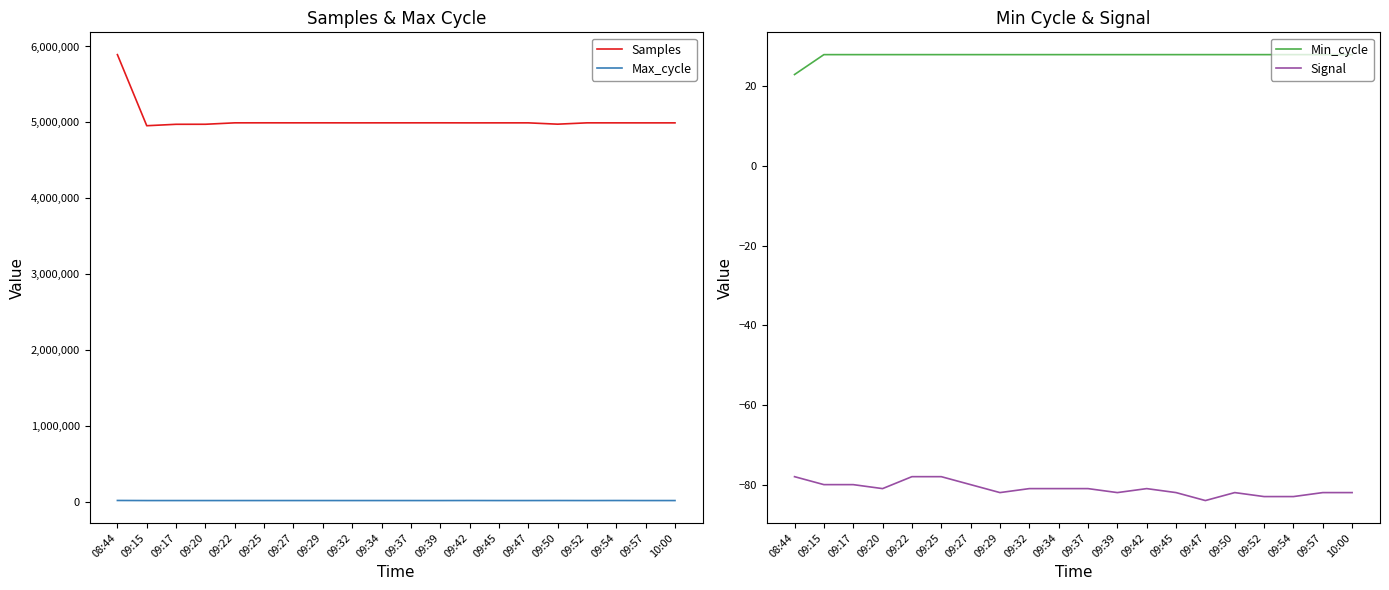

What is the minimum value shown in the chart?

-84